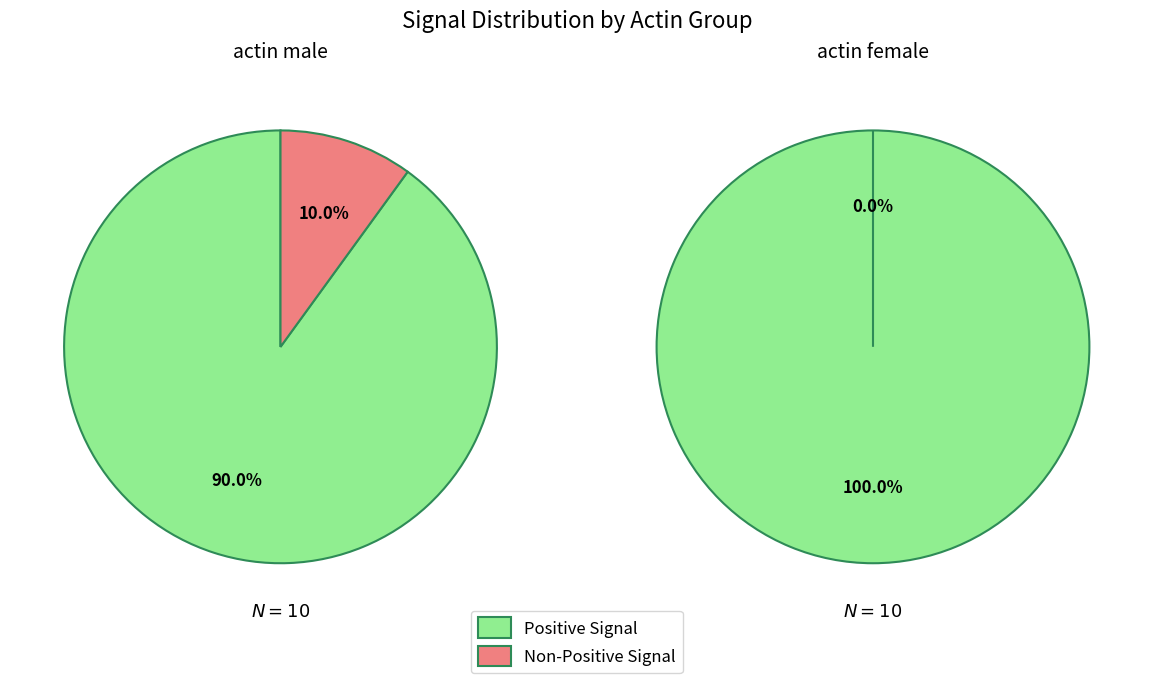

True or false: 3 accounts for 19% of the total.

False